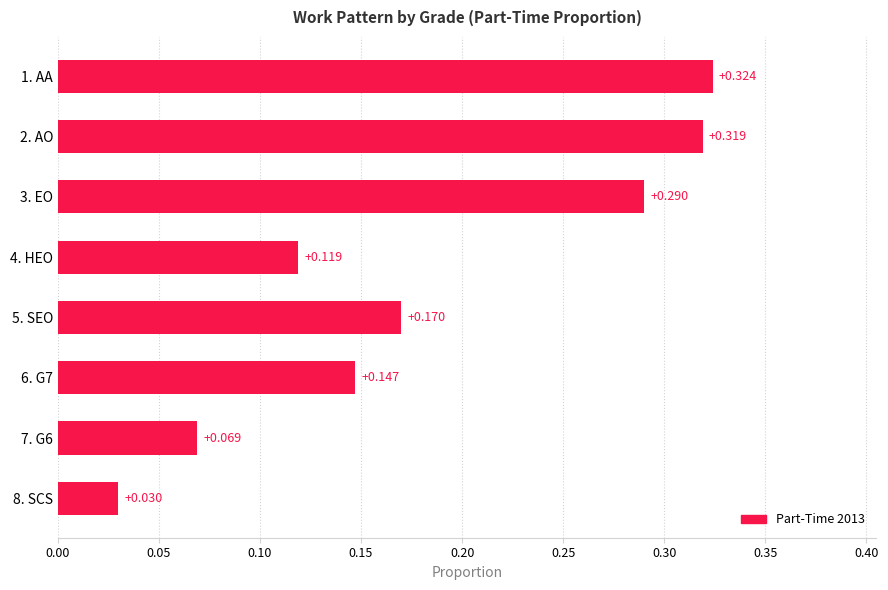

List the labels in order of value, largest first.

1. AA, 2. AO, 3. EO, 5. SEO, 6. G7, 4. HEO, 7. G6, 8. SCS